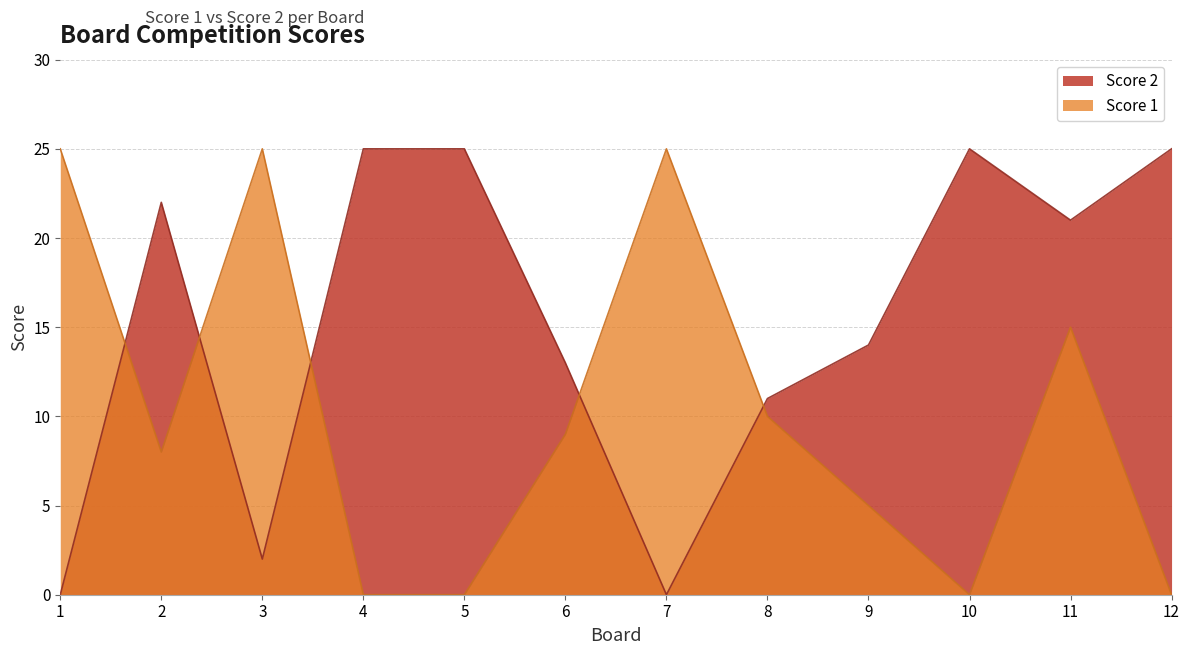

At which category does Score 1 reach its first local peak?

3